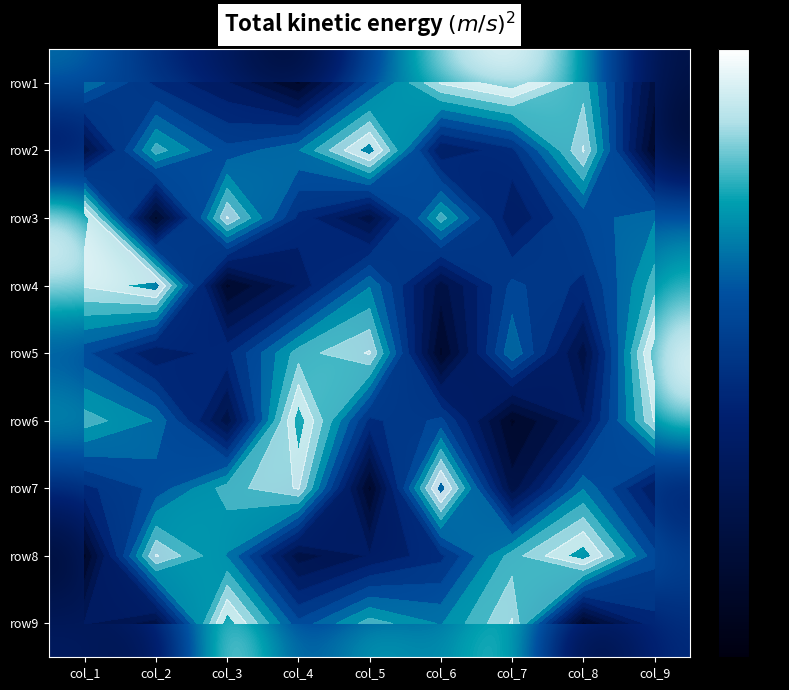

The row3 series shows 1.0 at col_1. True or false?

True